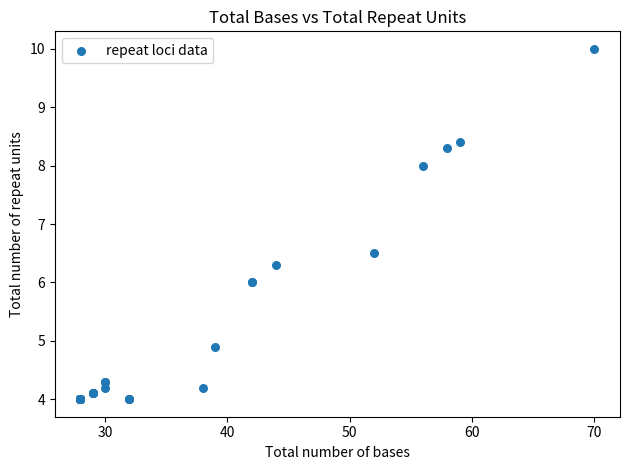

What Y value in the scatter plot is closest to 7?

6.5